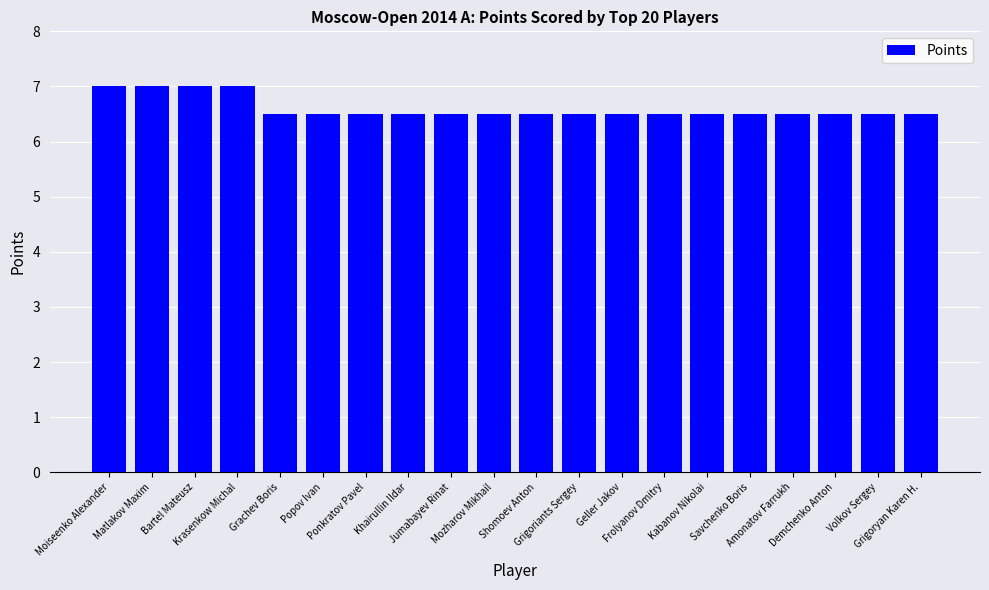

What is the average value?

6.6